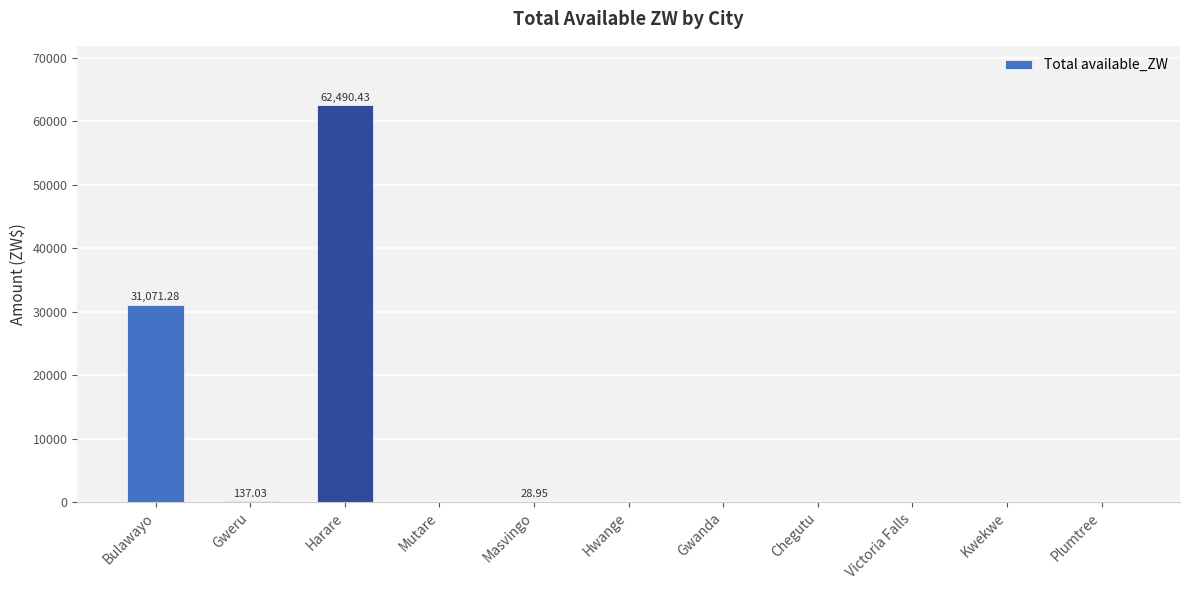

What is the sum of all values?

93727.7